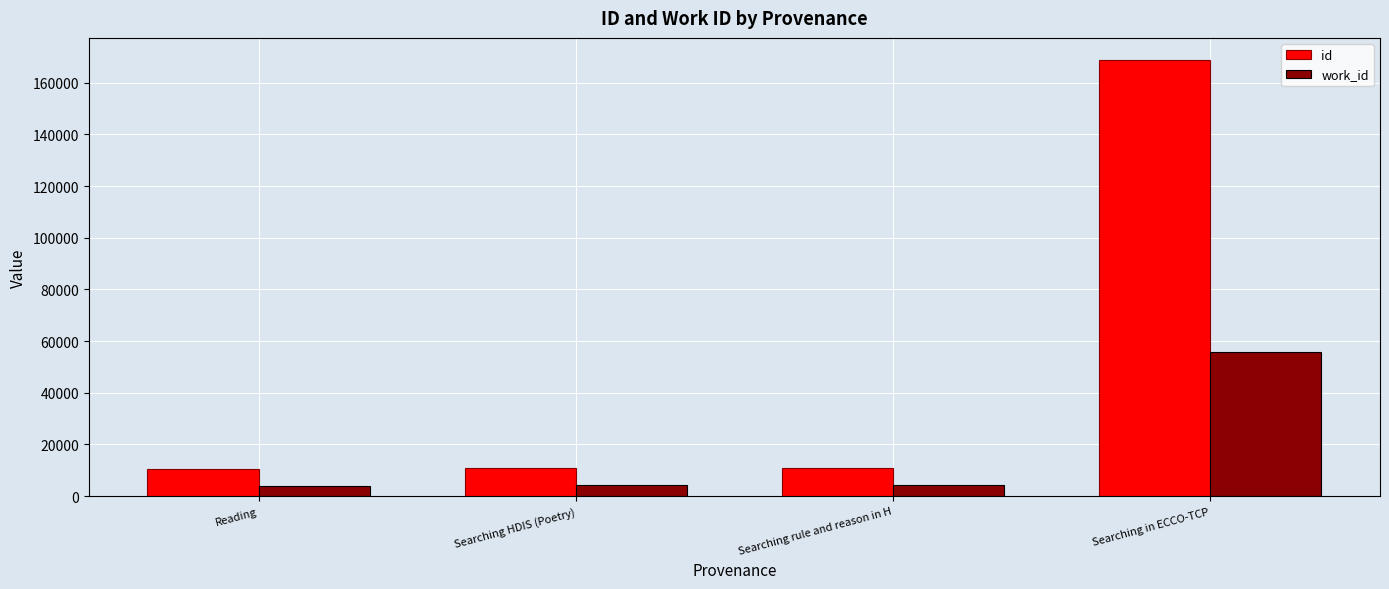

What is the sum of the work_id values at Searching HDIS (Poetry) and Searching rule and reason in H?

8364